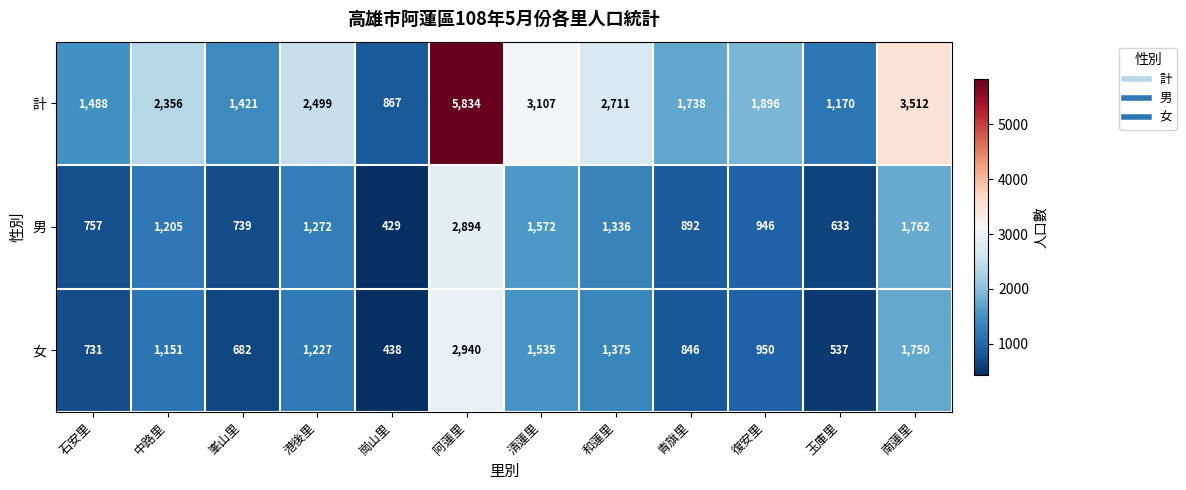

What is the difference between the highest and lowest values at 港後里?

1272